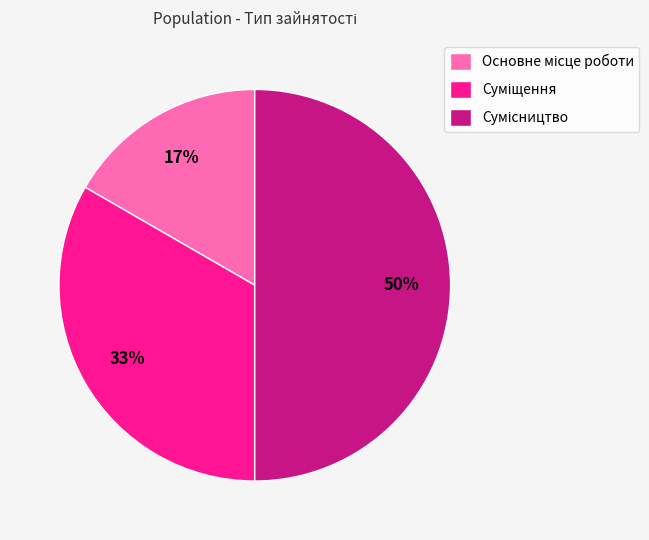

To the nearest percent, what is the difference between the largest and smallest slice percentages?

33%